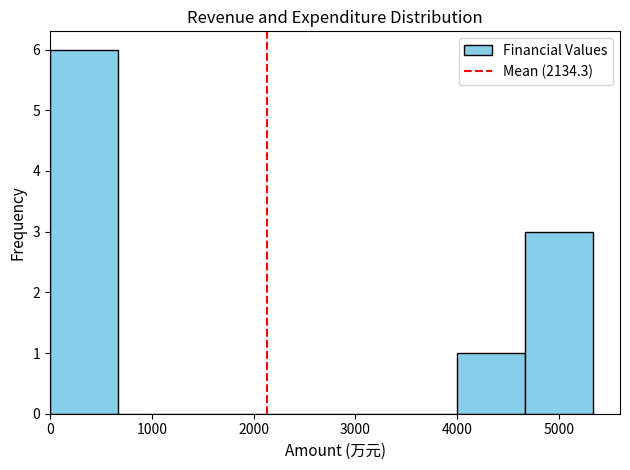

Reading left to right, transcribe this chart: for each bar, give the range it covers on the x-axis and its height. Neither the bar edges nor the heights are printed on the chart, so give them approximately, as read against the axes.

0 to 700: 6
700 to 1300: 0
1300 to 2000: 0
2000 to 2700: 0
2700 to 3300: 0
3300 to 4000: 0
4000 to 4700: 1
4700 to 5300: 3